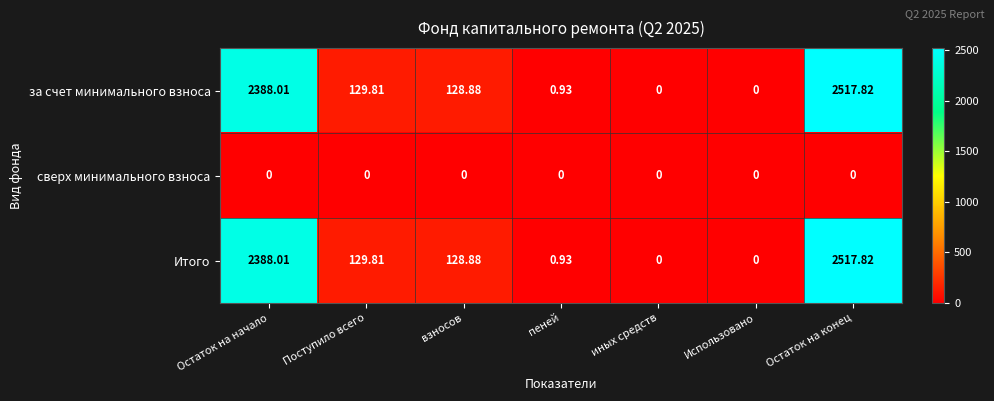

Which category has the highest value across all series?

Остаток на конец